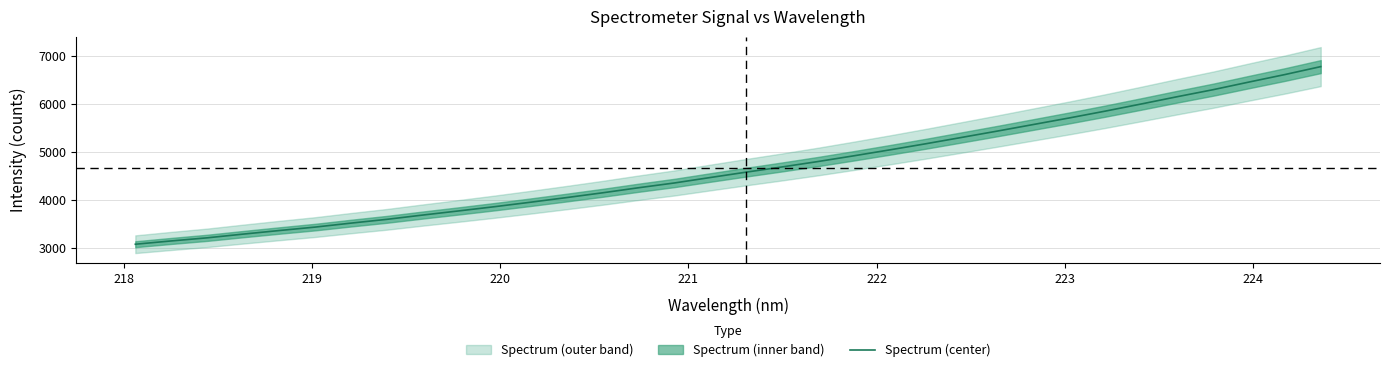

What is the highest value of the Spectrum (center) series?

6774.6